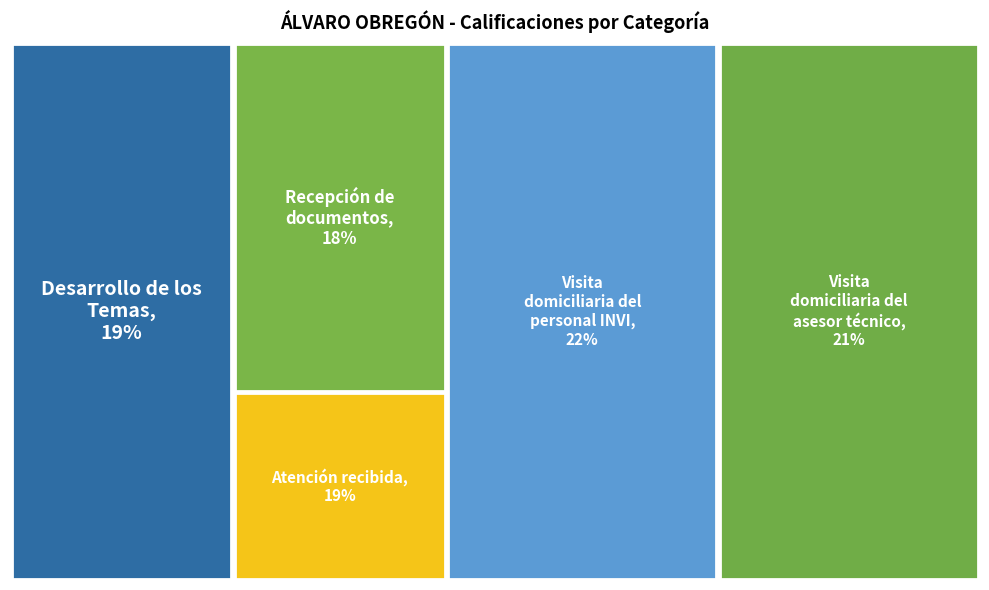

The Desarrollo de los Temas slice represents 29% of the pie. True or false?

False